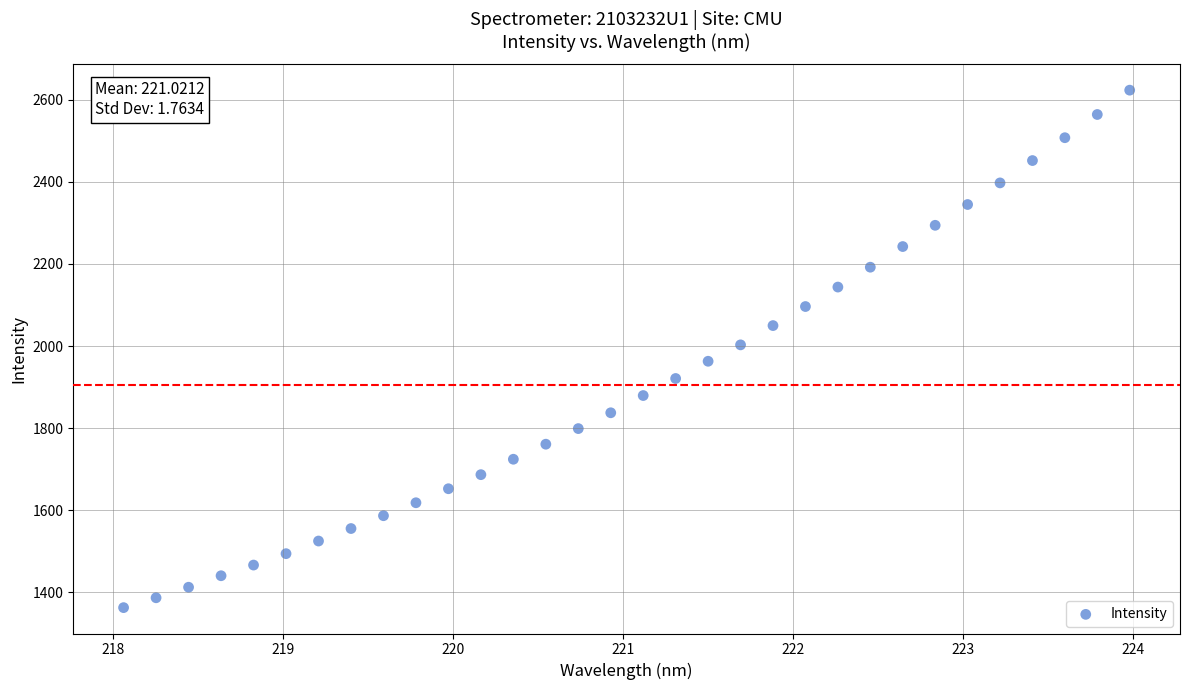

What is the range of X values (max minus min)?

5.9